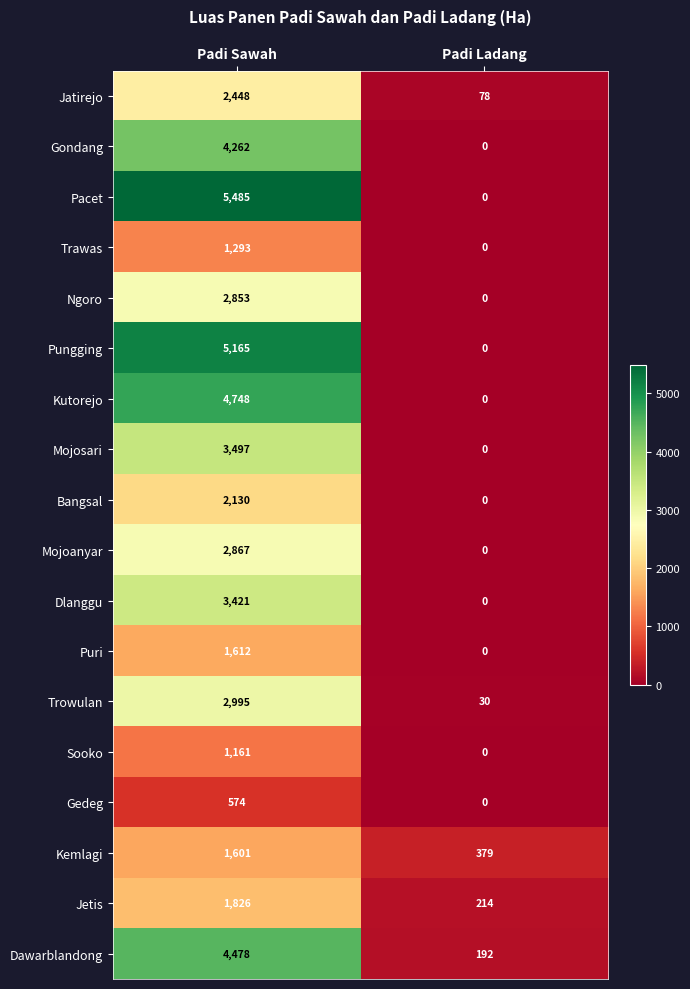

Between Padi Sawah and Padi Ladang, which series saw the biggest shift?

Pacet